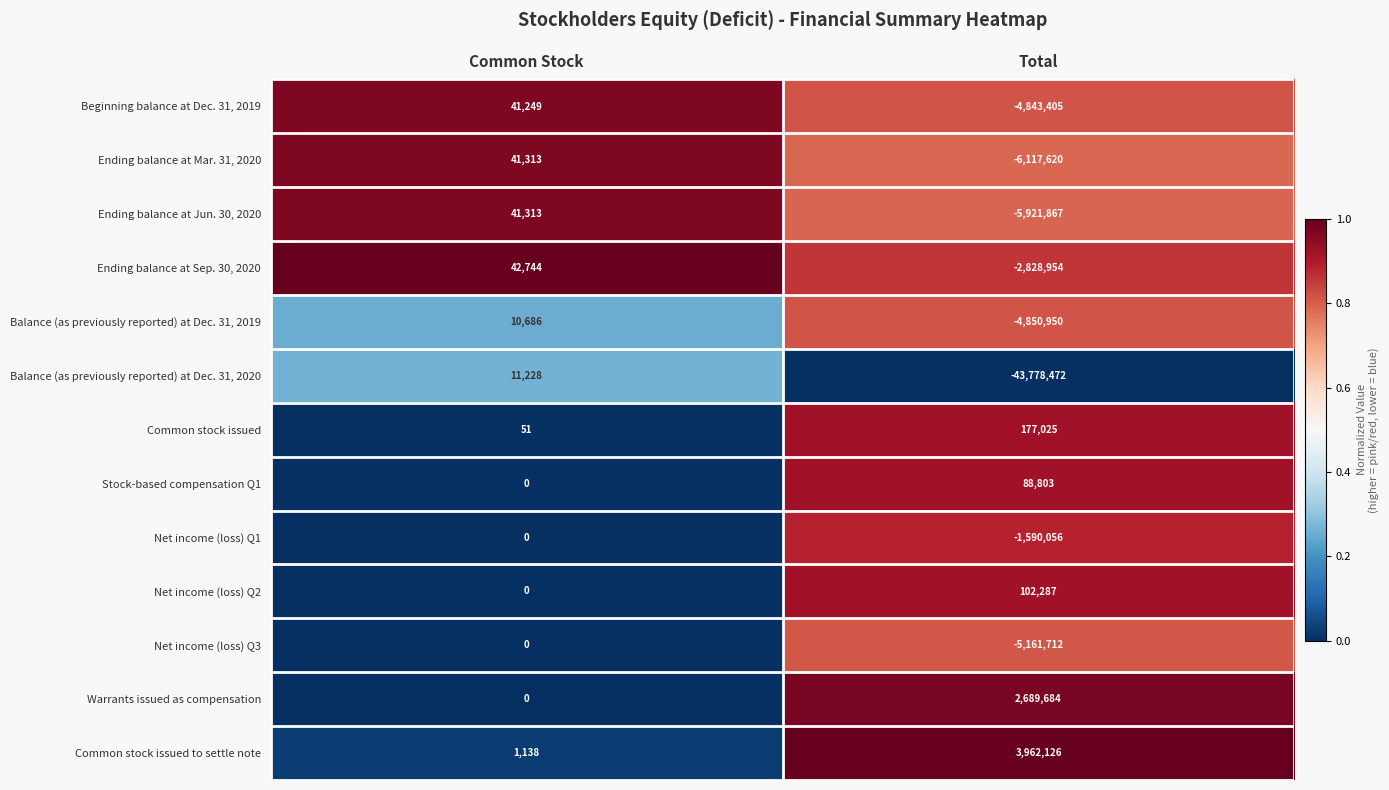

Rank the series at Total from lowest to highest value.

Balance (as previously reported) at Dec. 31, 2020, Ending balance at Mar. 31, 2020, Ending balance at Jun. 30, 2020, Net income (loss) Q3, Balance (as previously reported) at Dec. 31, 2019, Beginning balance at Dec. 31, 2019, Ending balance at Sep. 30, 2020, Net income (loss) Q1, Stock-based compensation Q1, Net income (loss) Q2, Common stock issued, Warrants issued as compensation, Common stock issued to settle note